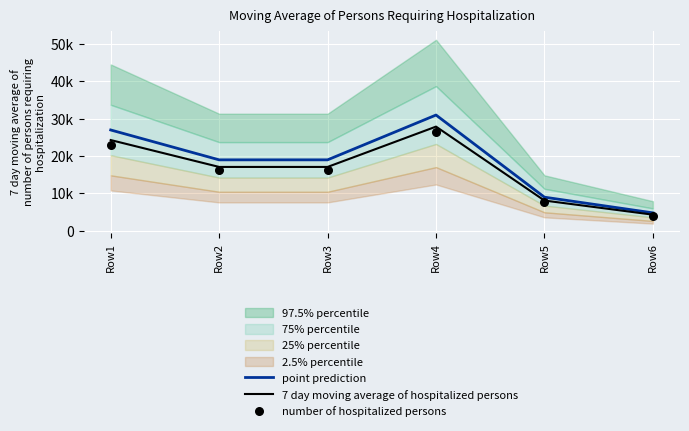

At which category is the sum across all series the highest?

Row4